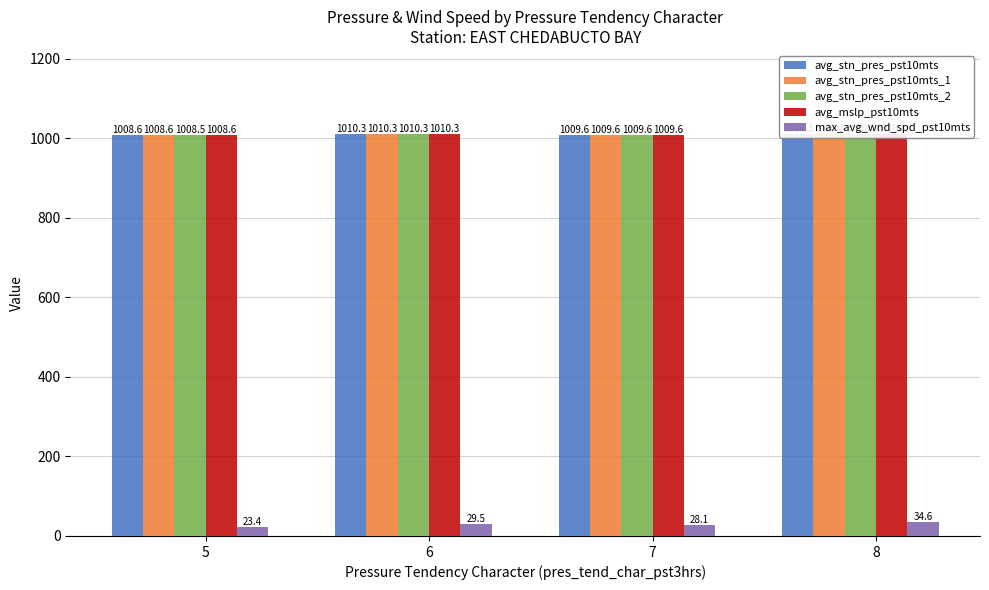

Reading left to right, transcribe all the data shown in this chart.

avg_stn_pres_pst10mts: 1008.6	1010.3	1009.6	1010.3
avg_stn_pres_pst10mts_1: 1008.6	1010.3	1009.6	1010.3
avg_stn_pres_pst10mts_2: 1008.5	1010.3	1009.6	1010.3
avg_mslp_pst10mts: 1008.6	1010.3	1009.6	1010.3
max_avg_wnd_spd_pst10mts: 23.4	29.5	28.1	34.6